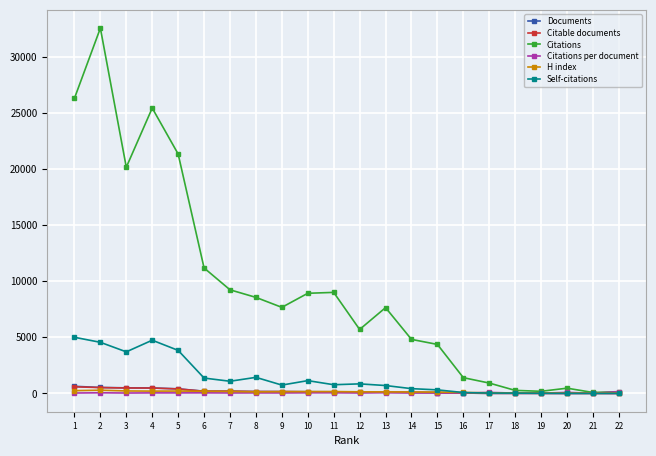

True or false: Citations per document has more than 2 points higher than both neighbors.

True